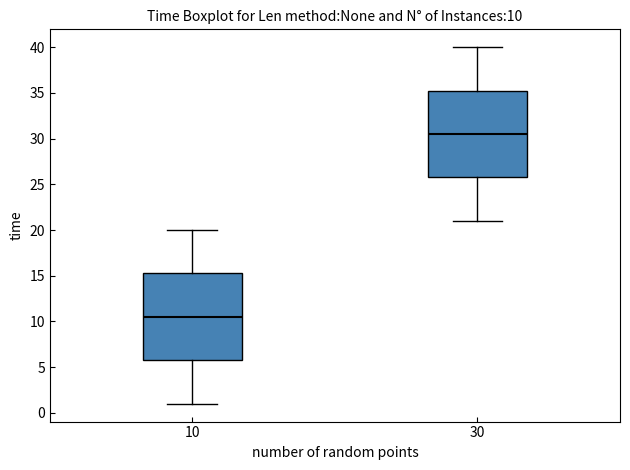

Which box's median line is the lowest?

10